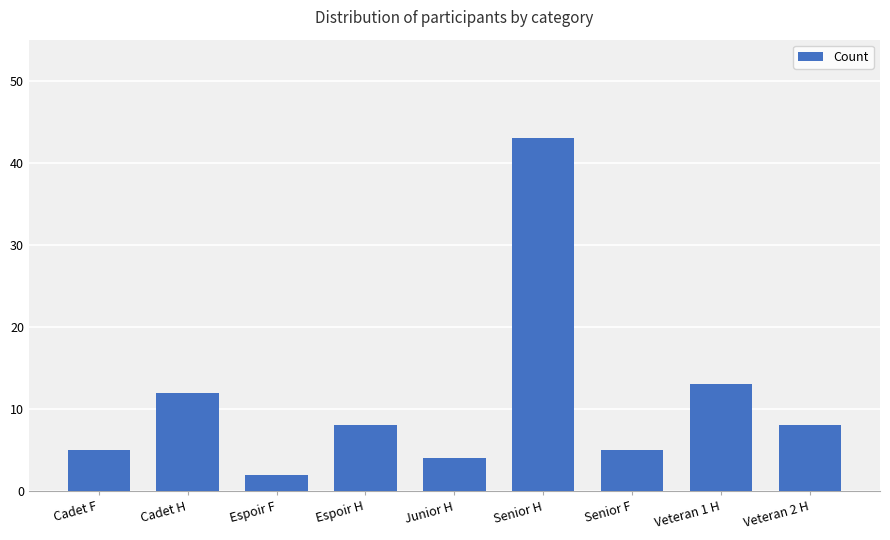

Approximately how many times larger is the value at Senior F compared to Espoir F?

2.5